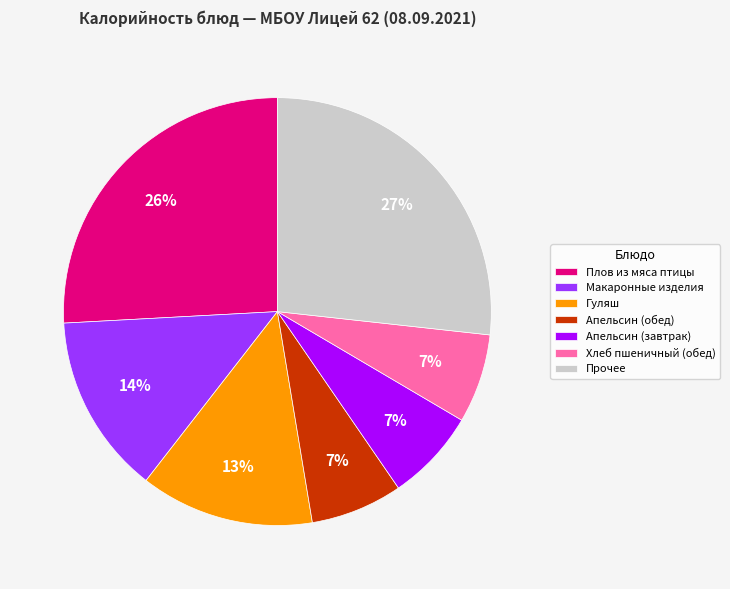

Do Хлеб пшеничный (обед) and Гуляш together represent more than half of the pie?

No